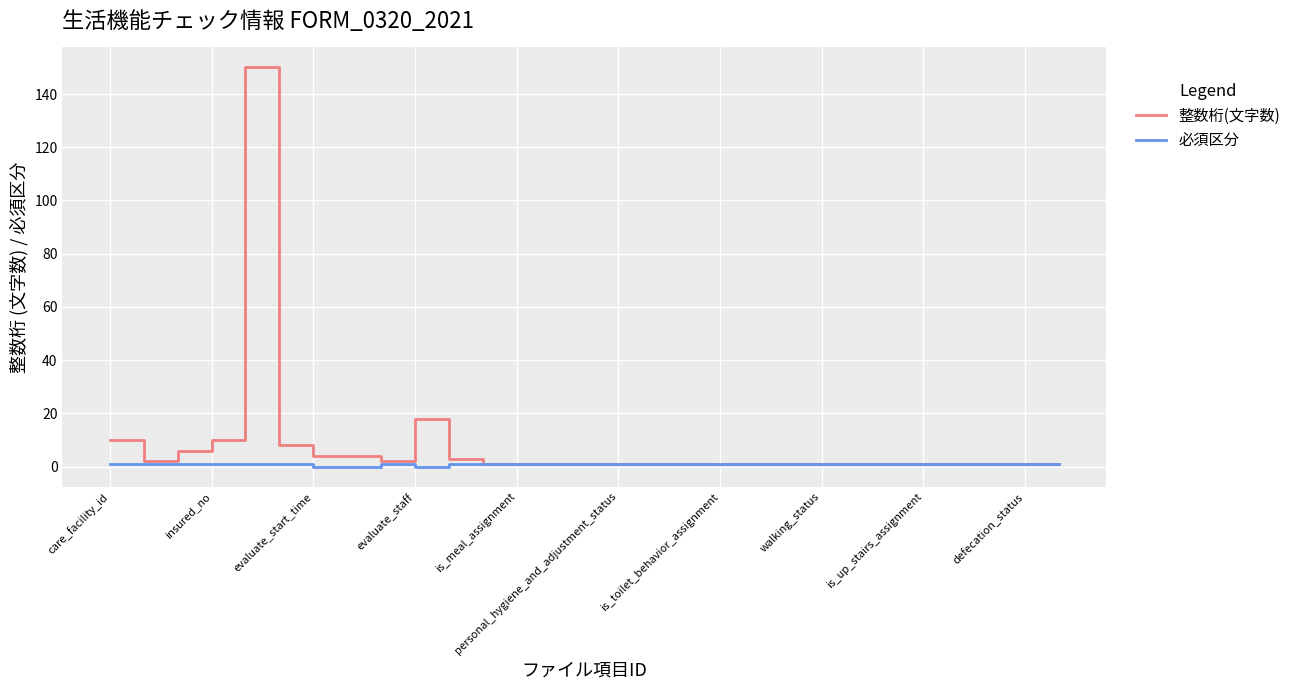

Which series has the largest total across all categories?

整数桁(文字数)